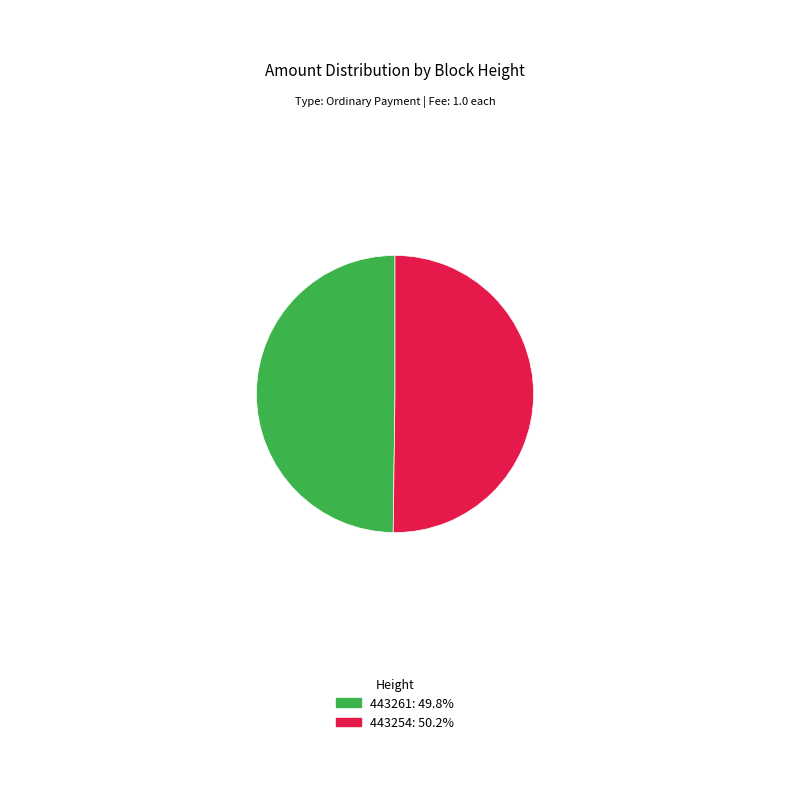

Count the number of slices in the pie.

2